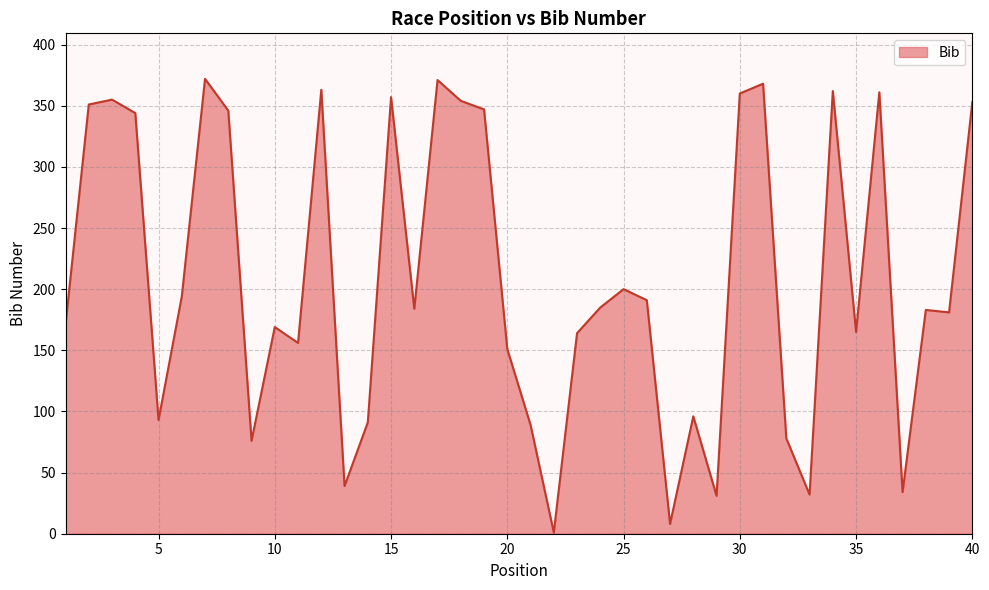

What is the difference between the maximum and minimum values?

371